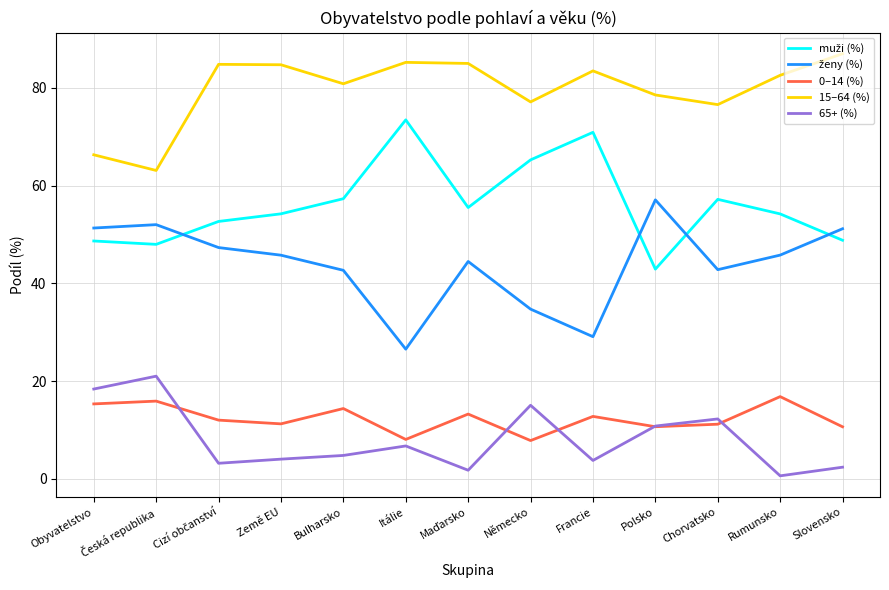

What is the total value across all series at Polsko?

200.0